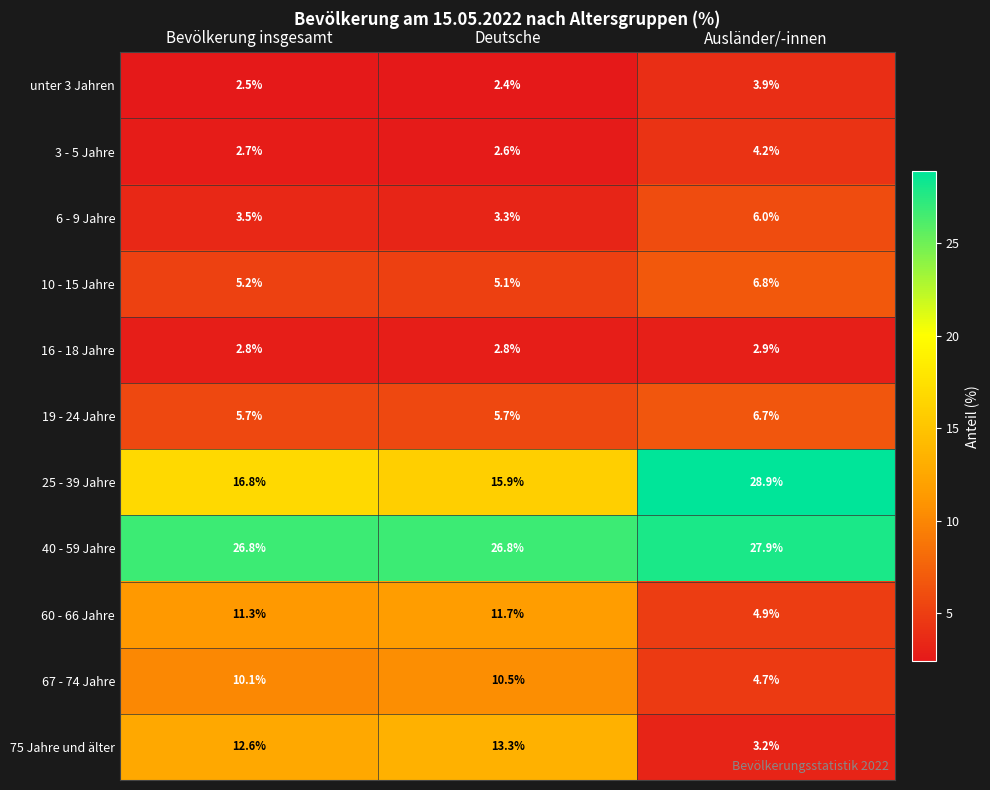

Is it true that unter 3 Jahren equals 2.5 at Bevölkerung insgesamt?

True